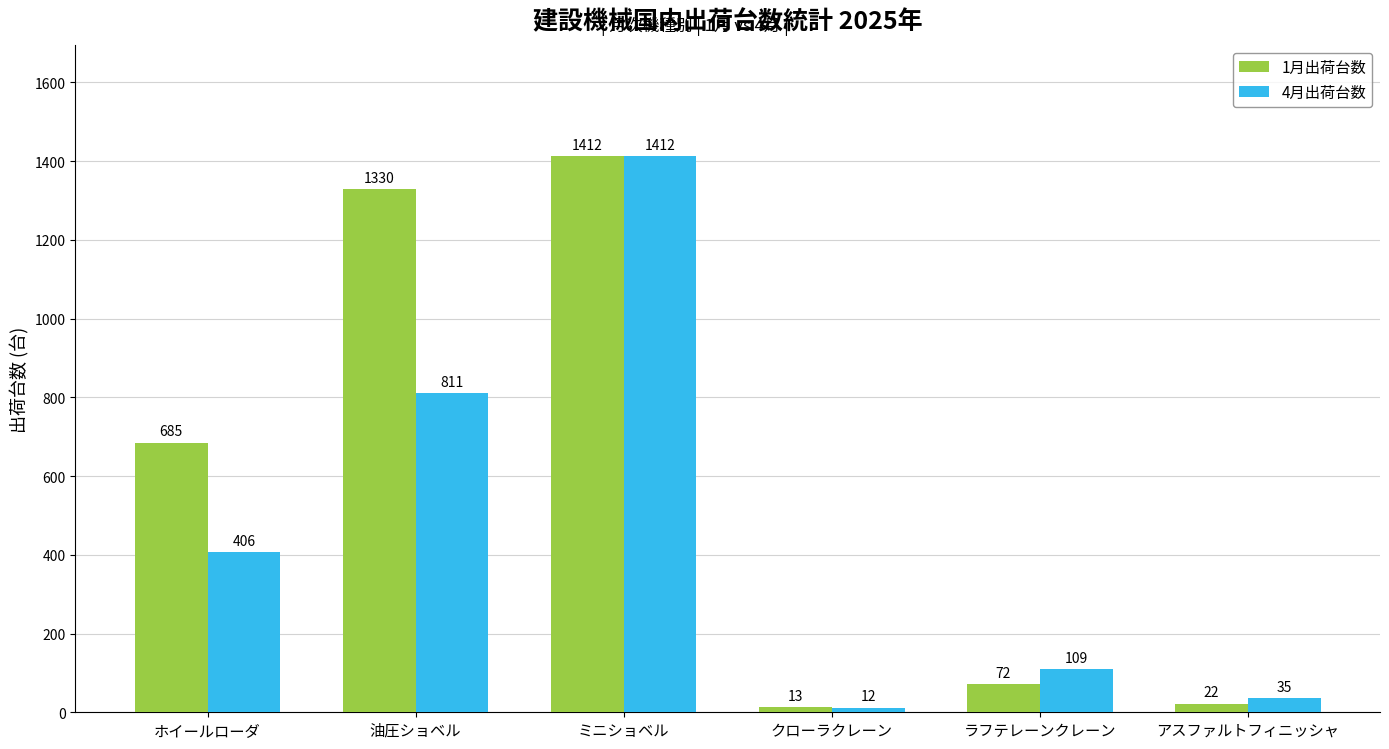

List the series in order of their overall mean, highest first.

1月出荷台数, 4月出荷台数